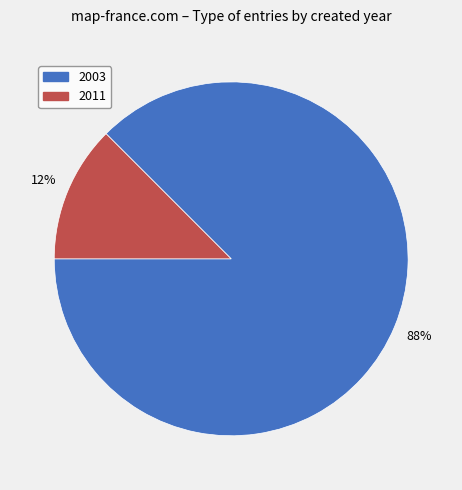

Which slice represents more than half of the pie?

2003